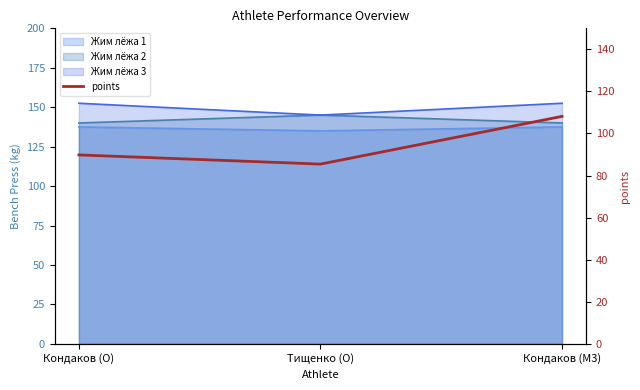

What is the sum of all values?

283.4